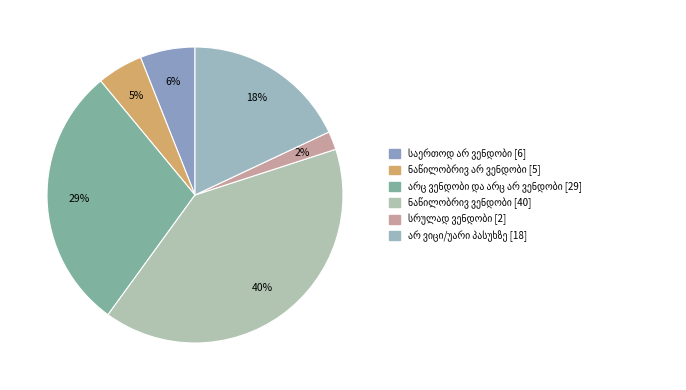

What is the change in value from ნაწილობრივ არ ვენდობი to სრულად ვენდობი?

-3